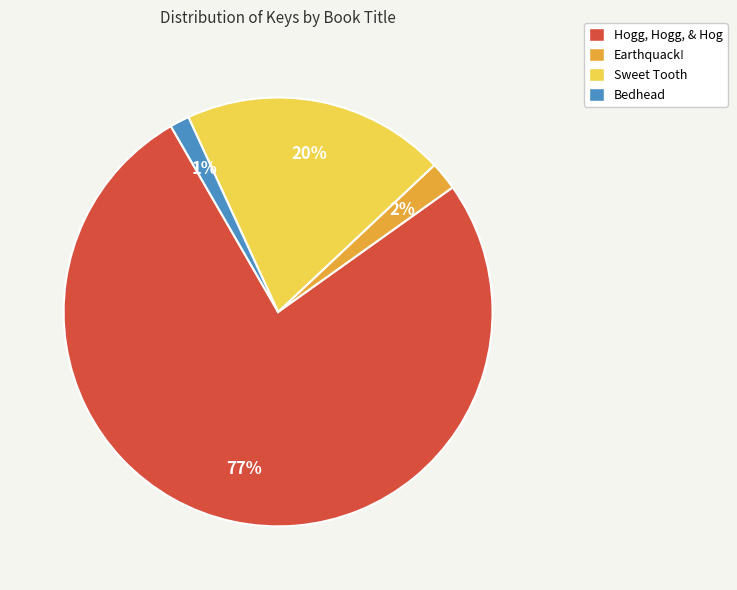

Is it true that Bedhead is 1% of the pie?

True